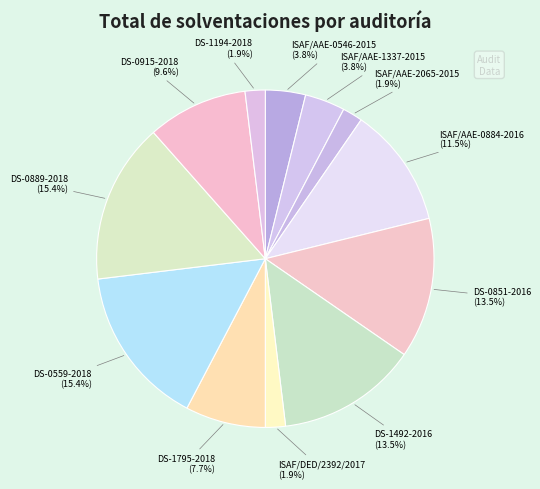

What is the ratio of the value at ISAF/AAE-0884-2016 to the value at DS-0915-2018?

1.2